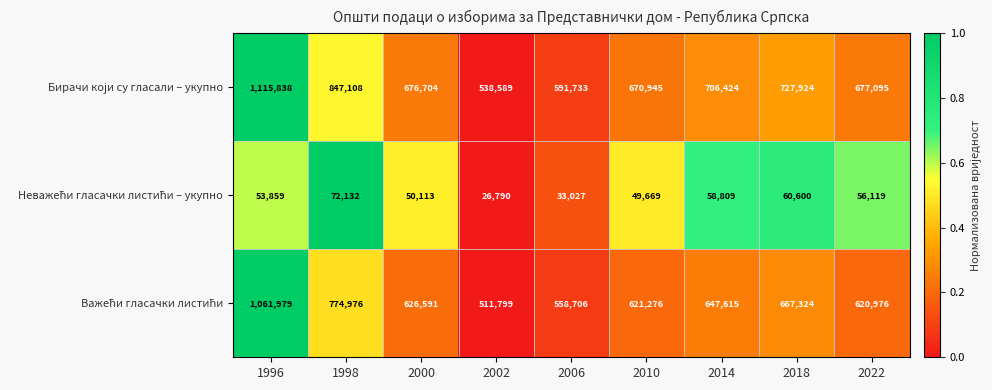

What is the total value across all series at 2022?

1354190